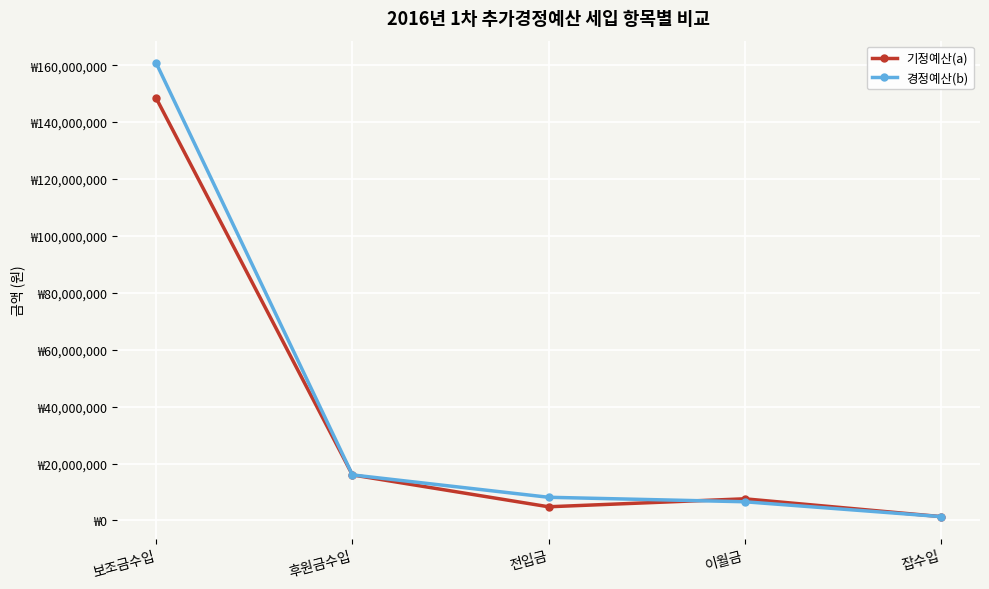

Which series has the widest spread of values?

경정예산(b)